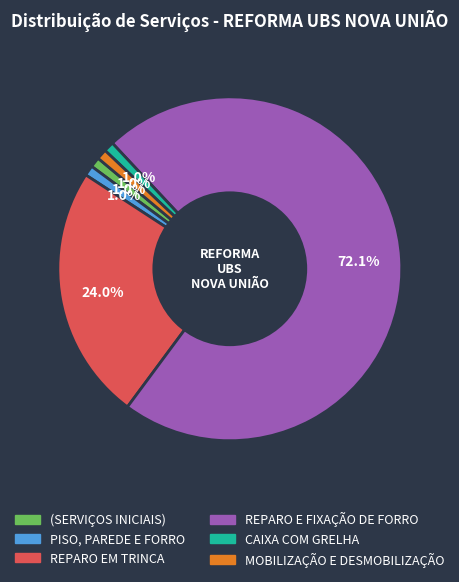

Is there a majority slice in this chart?

Yes